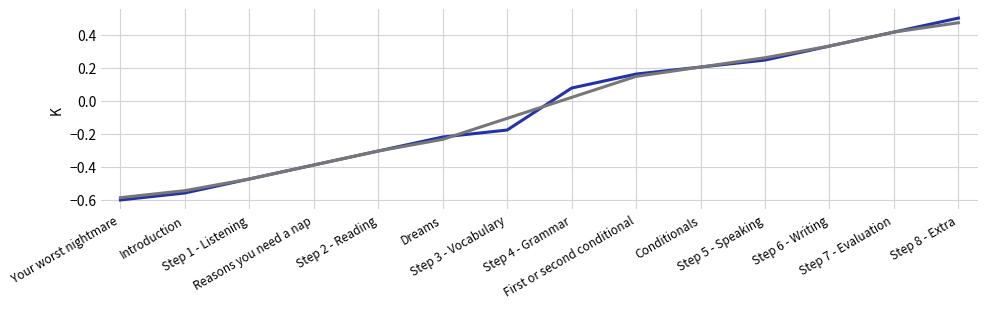

Is this an area chart (filled region under the line)?

No